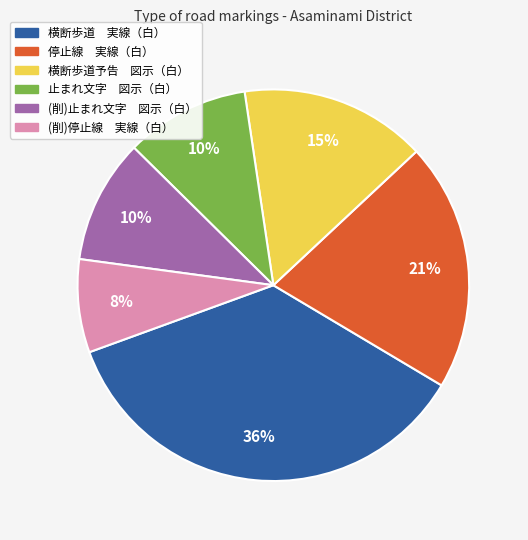

Which slice is the smallest?

(削)停止線 実線（白）